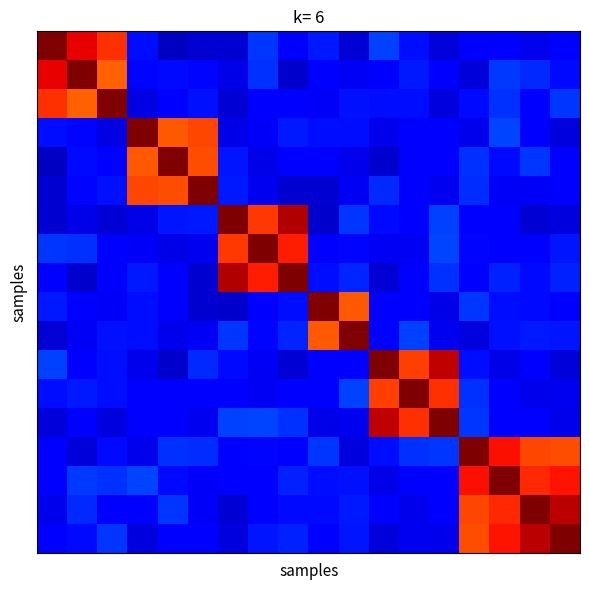

Count the number of data series in this chart.

18